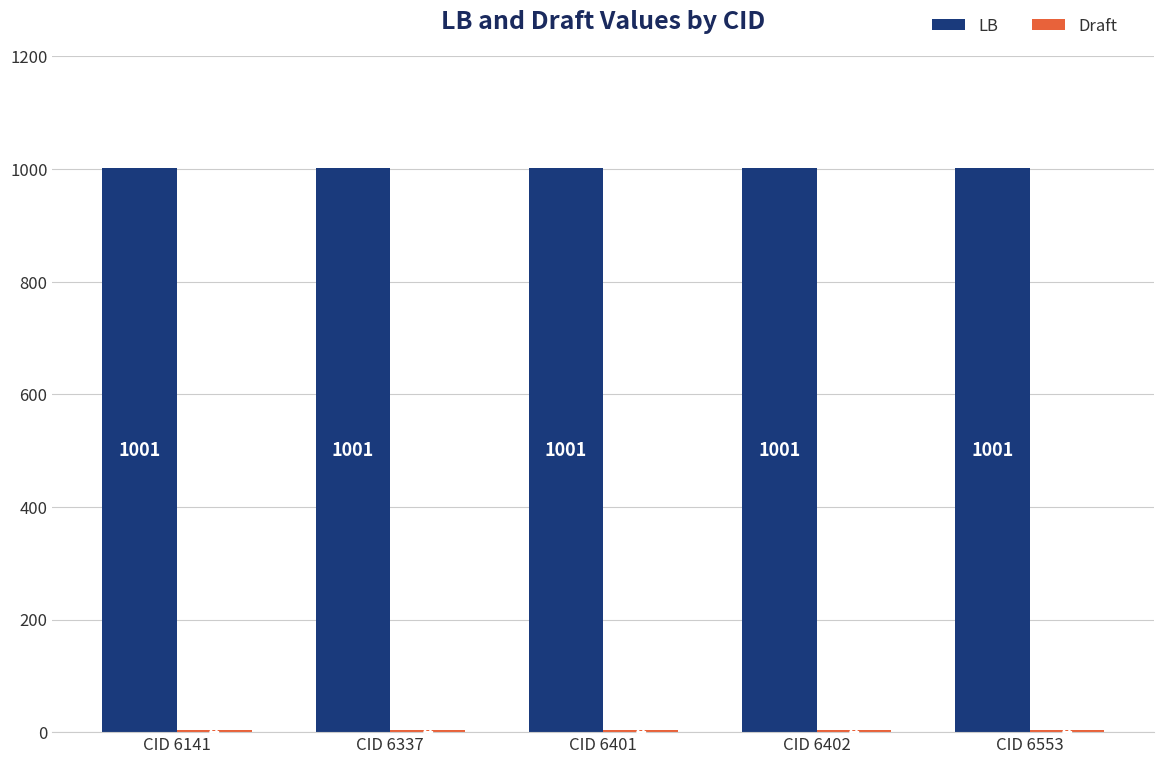

Read the LB value at CID 6141.

1001